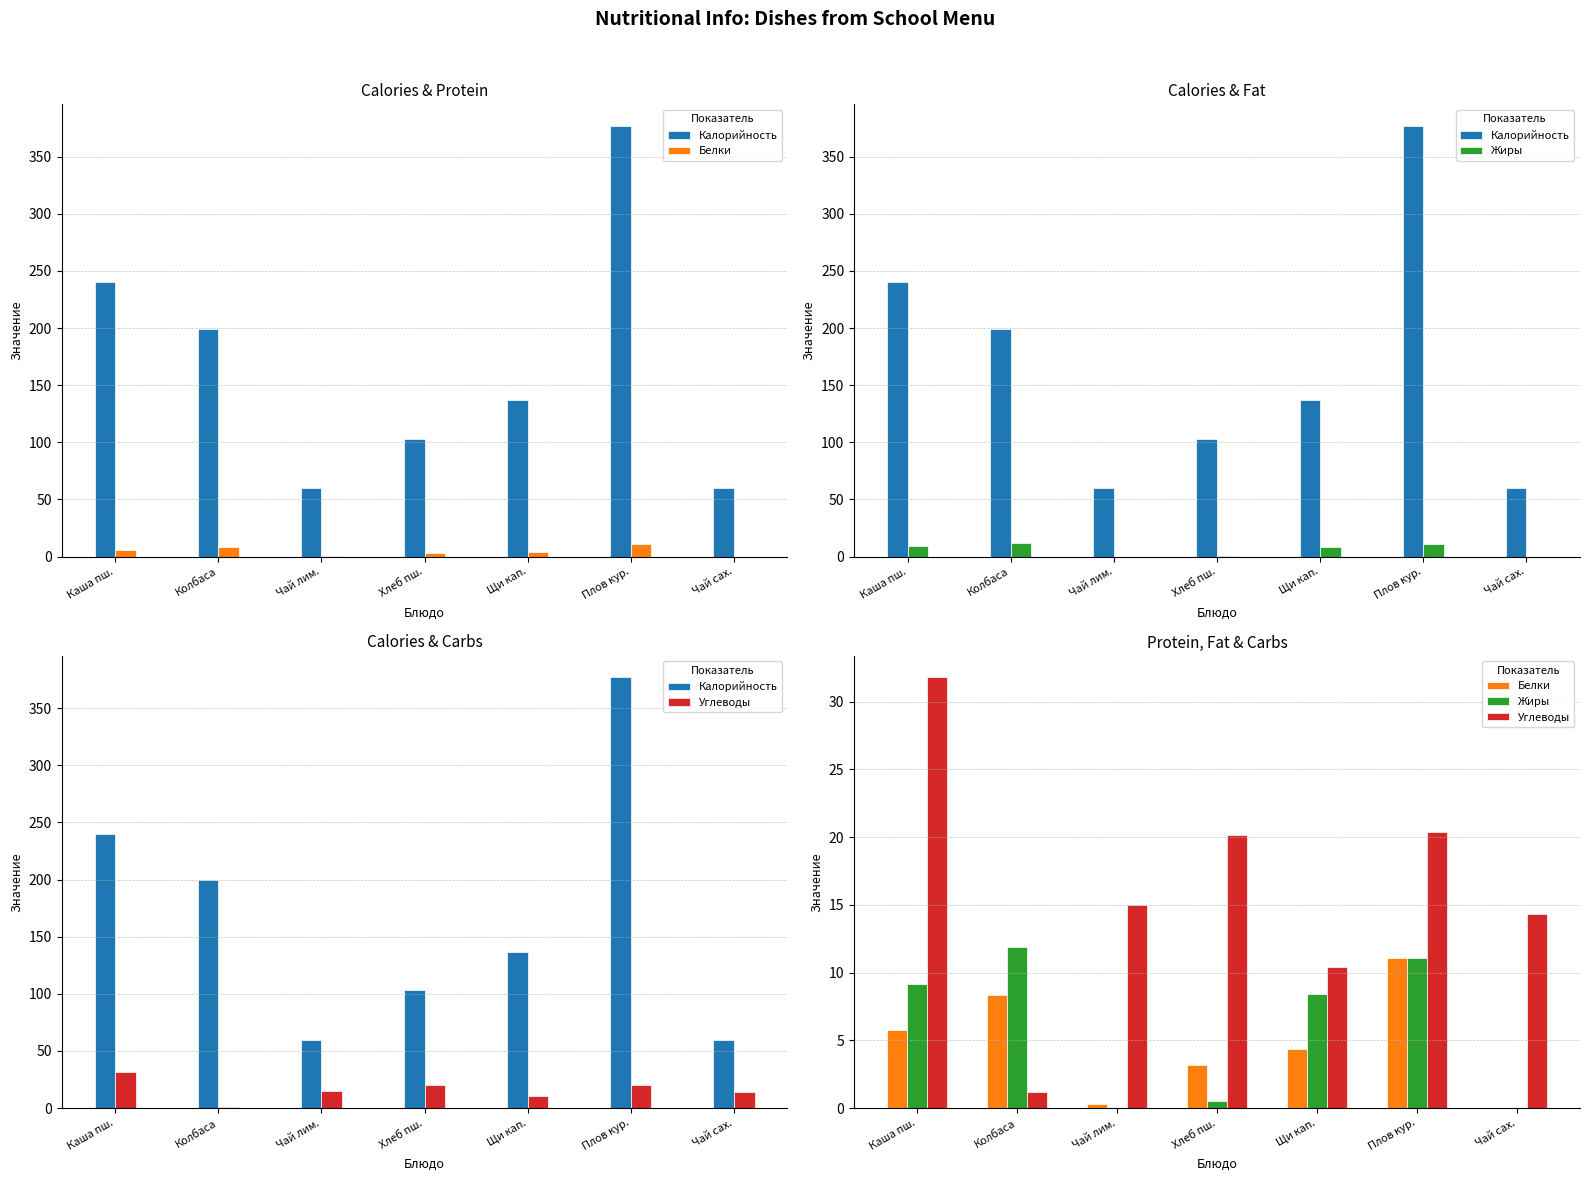

List the series in order of their peak value, lowest first.

Белки, Жиры, Углеводы, Калорийность